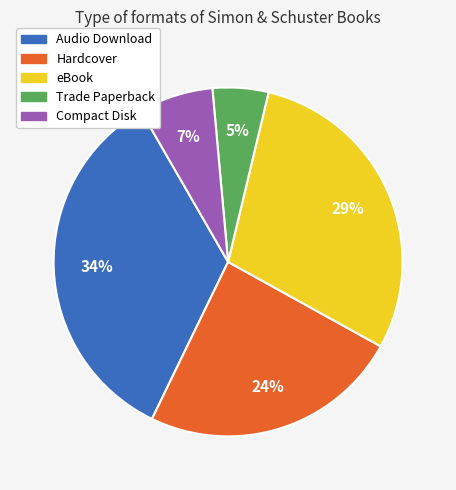

Between Audio Download and Compact Disk, which is larger?

Audio Download